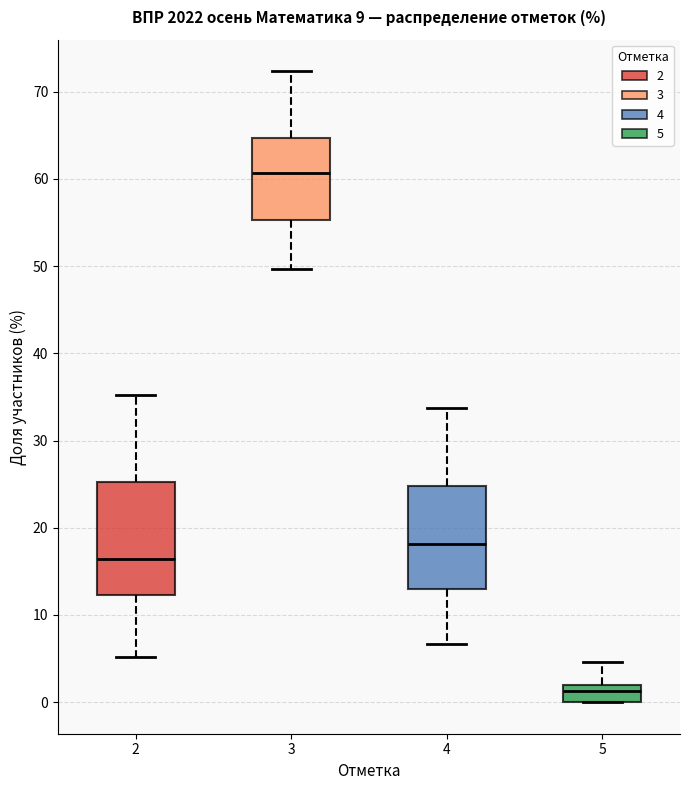

Which box's median line is the highest?

3